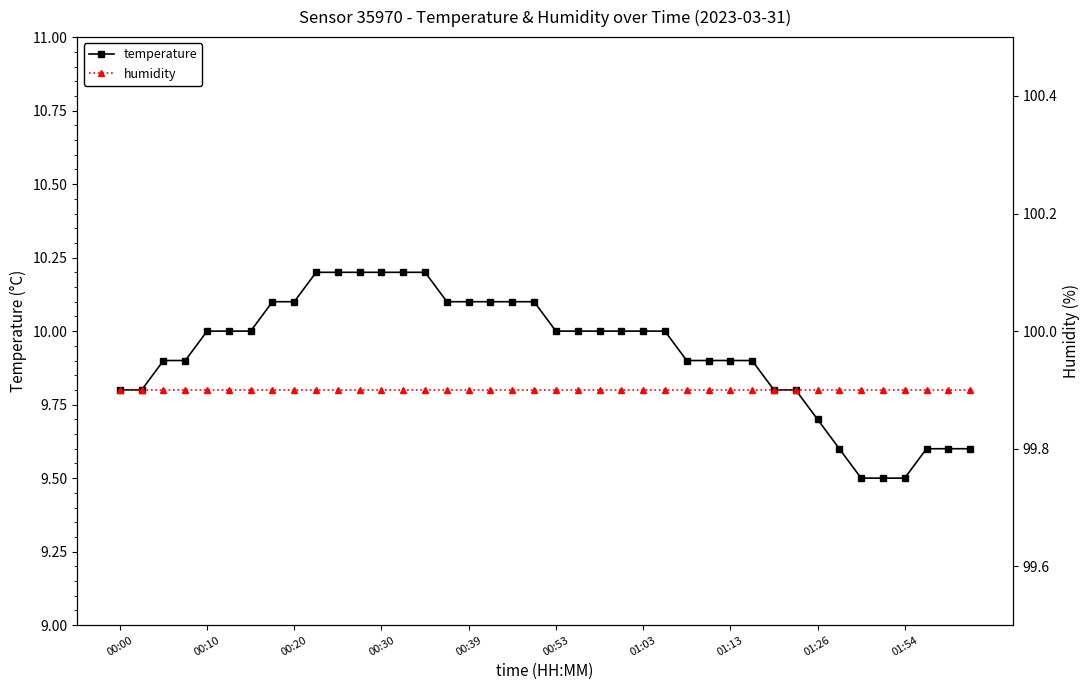

Which category has the lowest value in the humidity series?

00:00